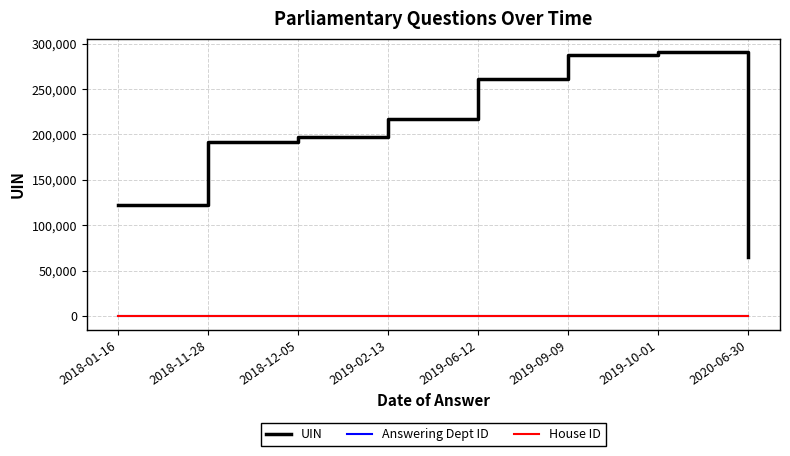

Which series changed the most between 2019-02-13 and 2020-06-30?

UIN